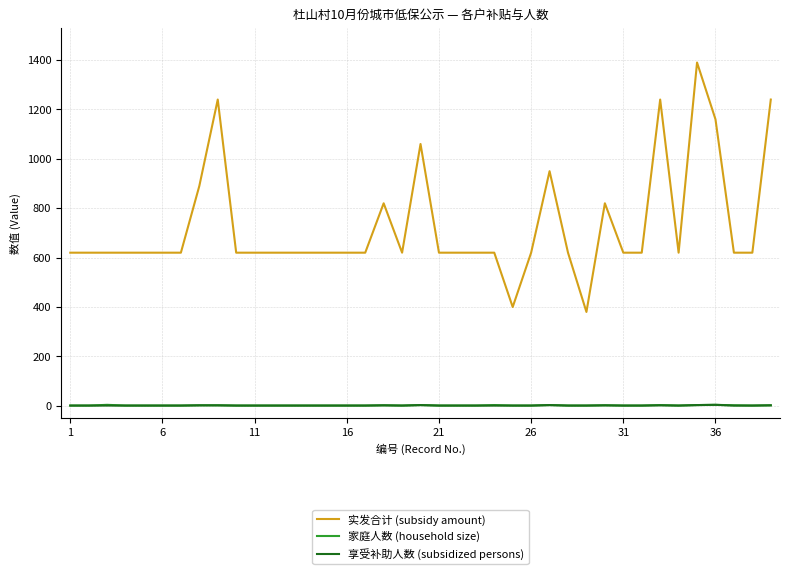

Does the chart have visible grid lines?

Yes